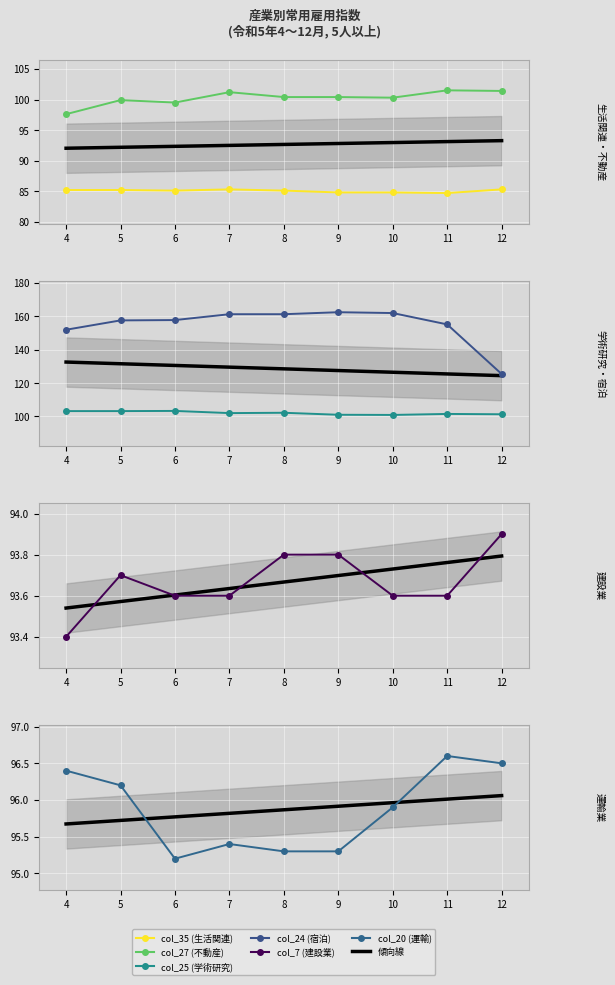

The col_27 (不動産) series shows 100.4 at 8. True or false?

True